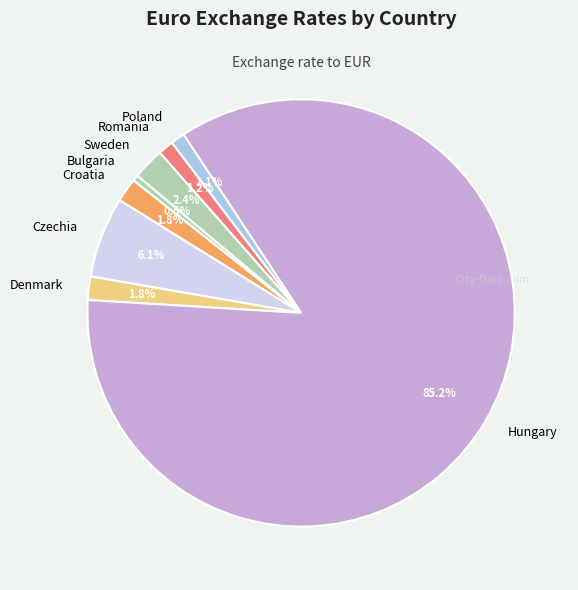

Do Croatia and Sweden together represent more than half of the pie?

No